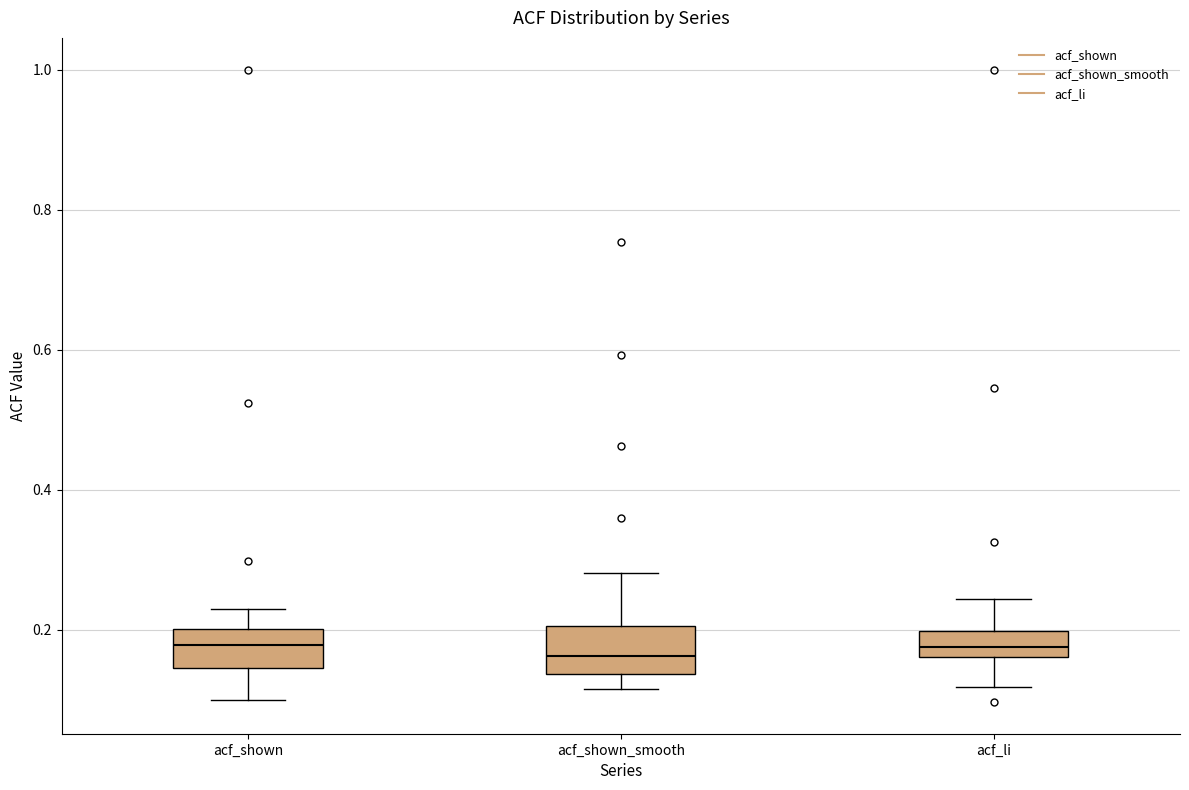

Where is the upper edge of the box for acf_shown_smooth on the y-axis? The values are not printed on the chart, so give them approximately, as read against the axis.

0.20